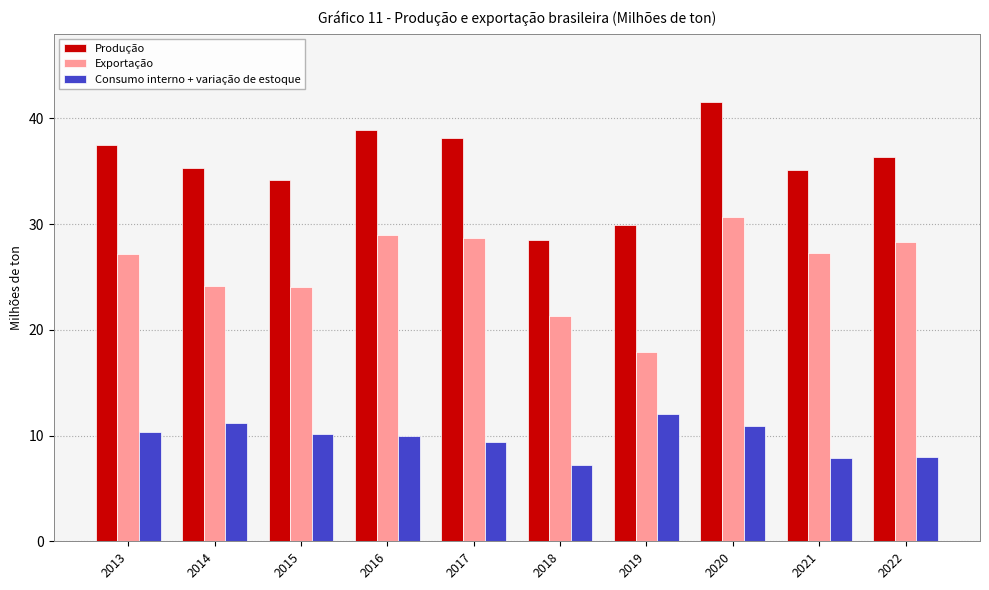

What is the greatest value displayed?

41.5